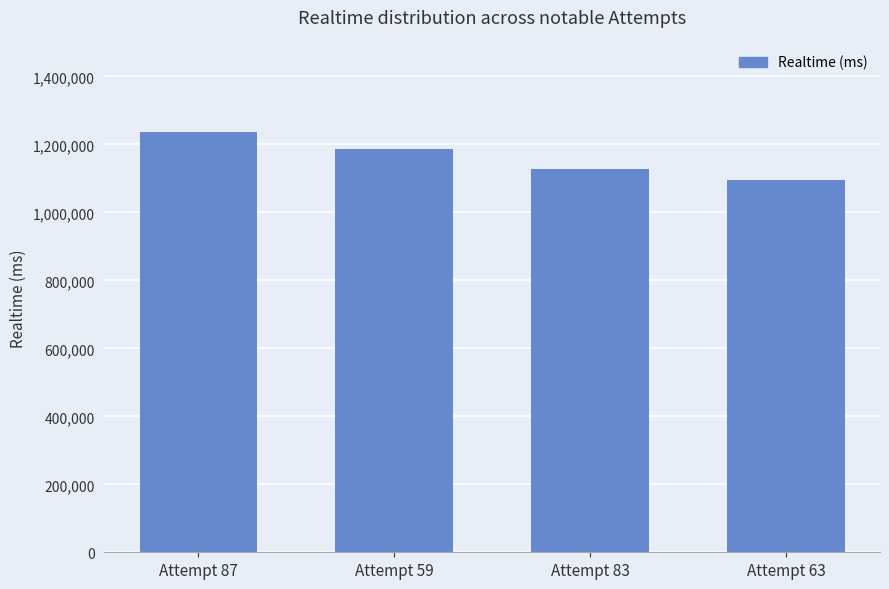

What is the change in value from Attempt 59 to Attempt 63?

-89718